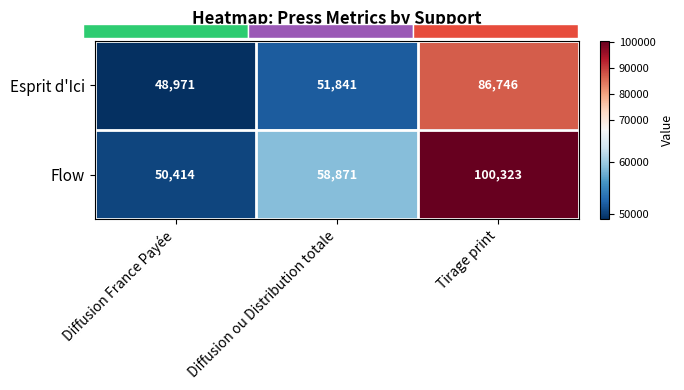

What is the total value across all series at Tirage print?

187069